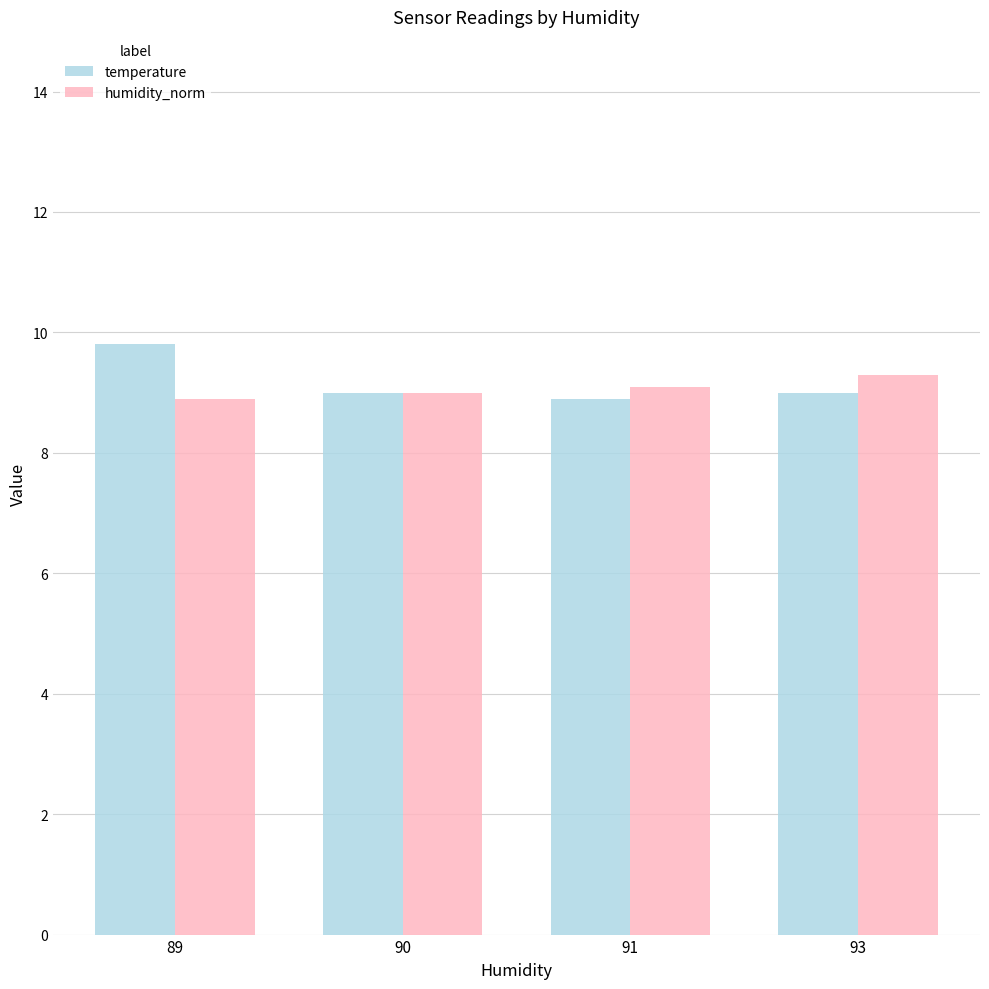

What is the difference between the highest and lowest values at 93?

0.3